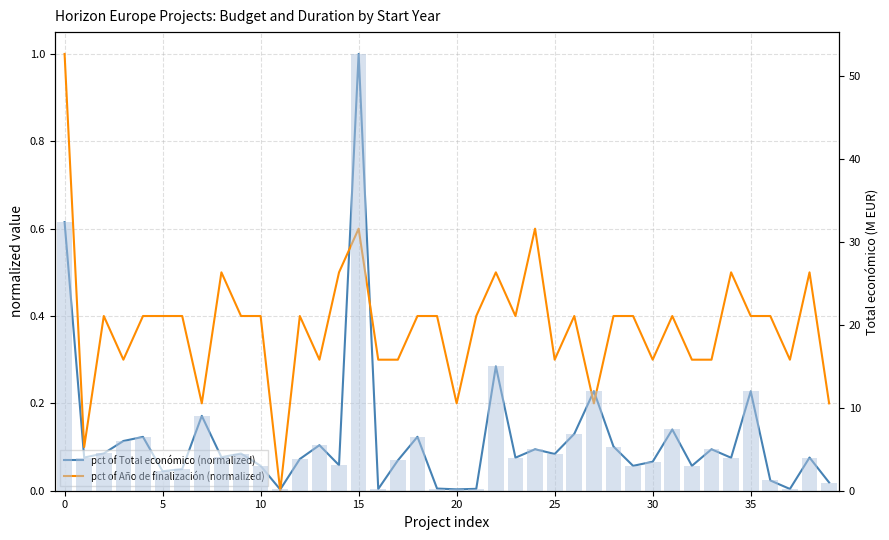

What is the average value of the pct of Año de finalización (normalized) series?

0.4